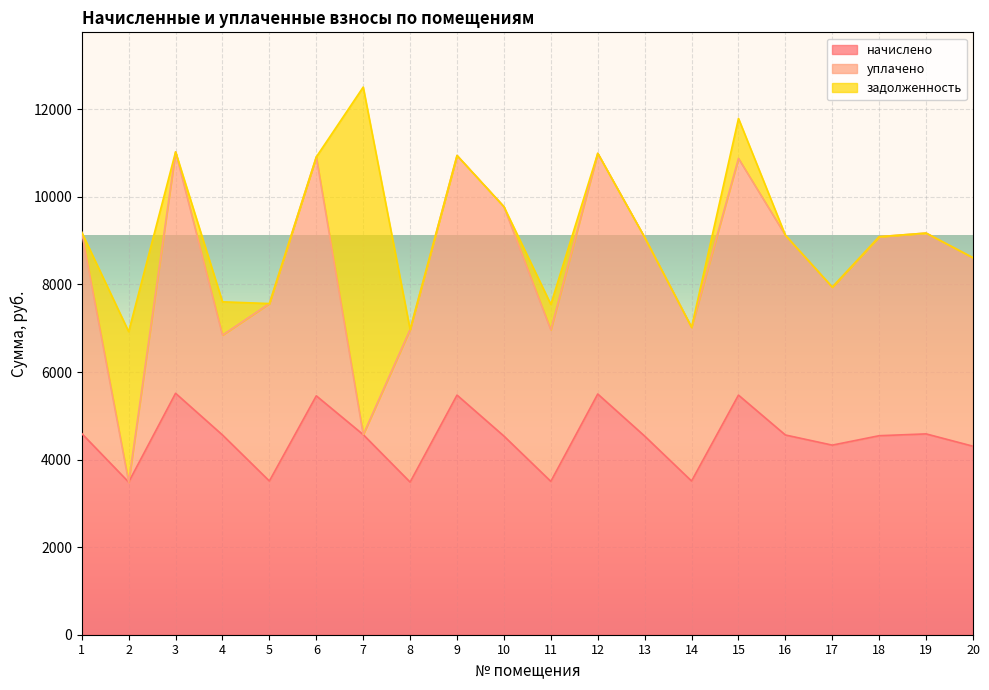

Is it true that уплачено equals 5514.5 at 3?

True